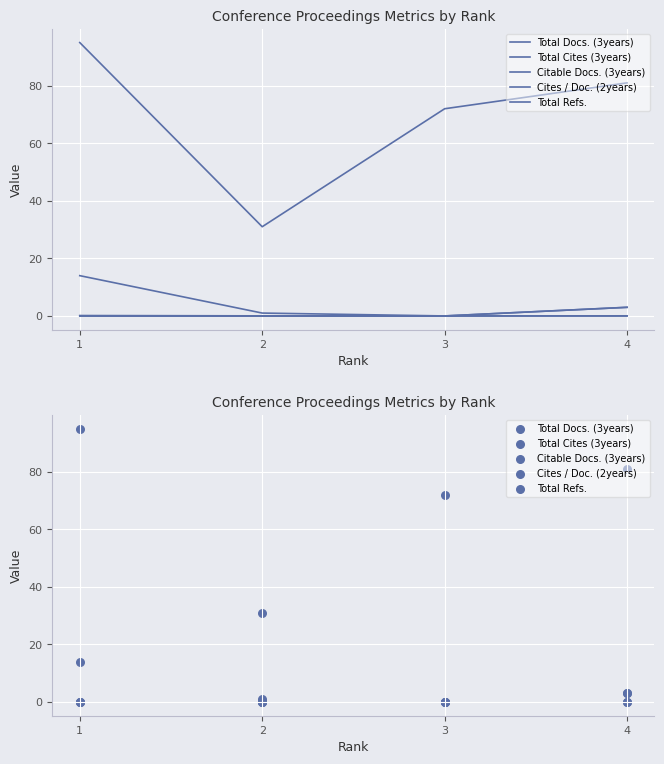

Which series contains the lowest Y value?

Total Docs. (3years)